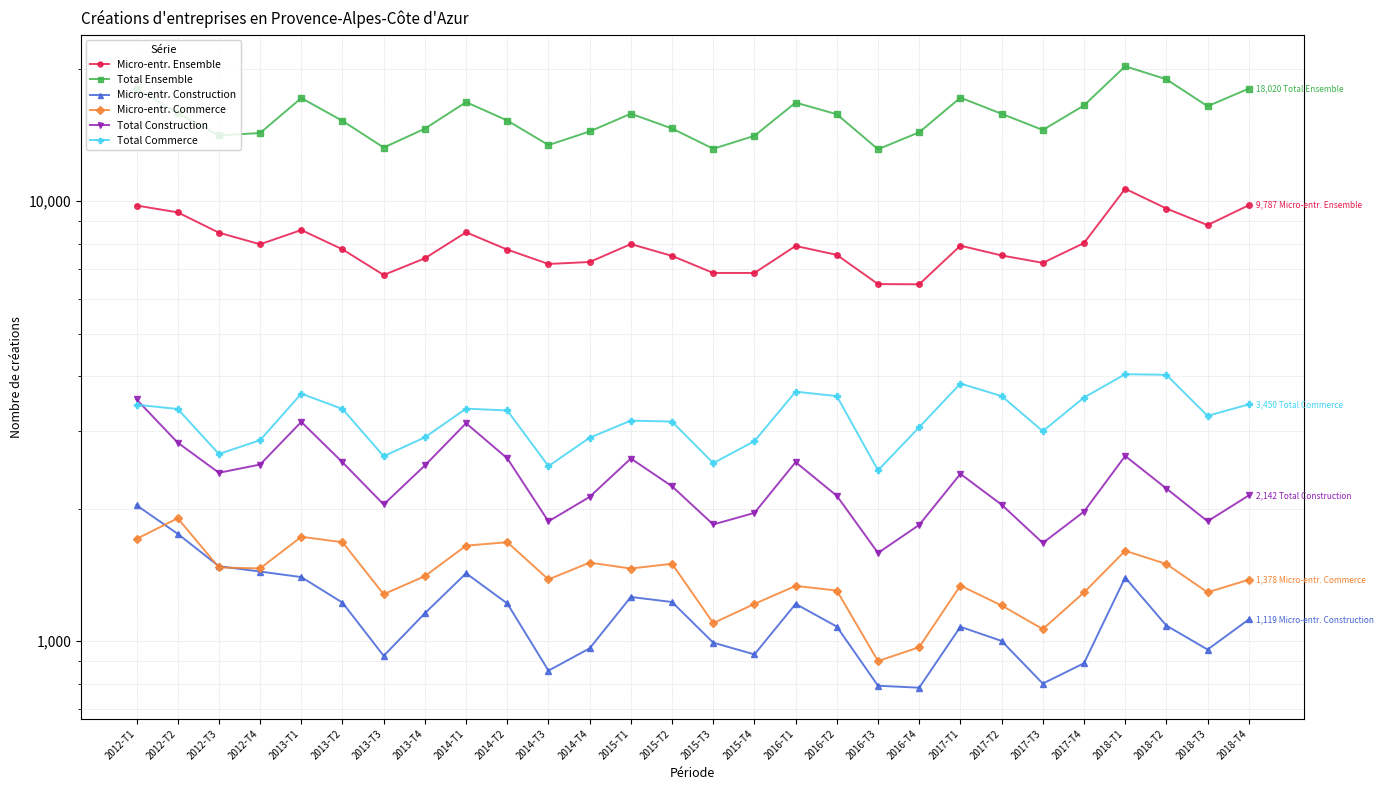

At 2013-T4, list the series in order from smallest to largest.

Micro-entr. Construction, Micro-entr. Commerce, Total Construction, Total Commerce, Micro-entr. Ensemble, Total Ensemble